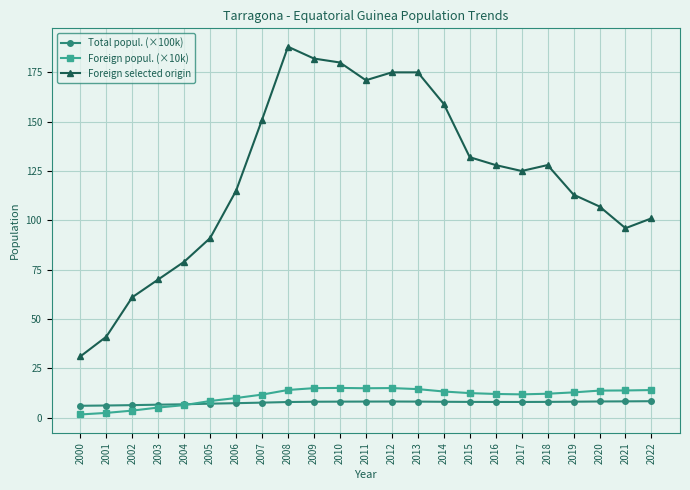

In Total popul. (×100k), how many points are lower than both neighbors (excluding endpoints)?

1